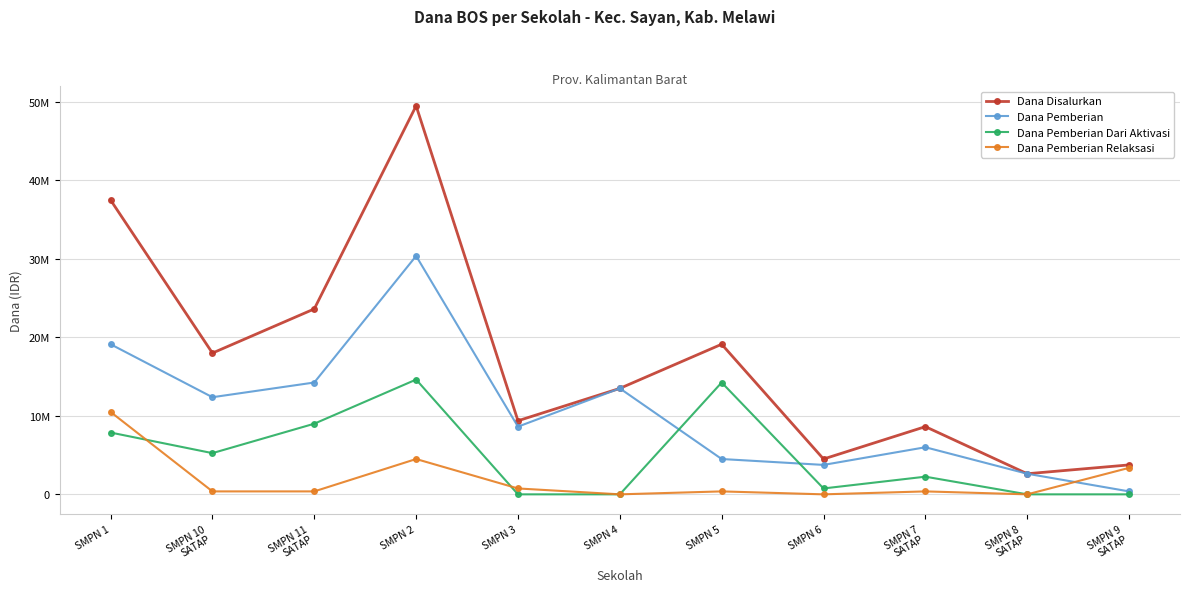

What is the label of the 8th point from the left?

SMPN 6